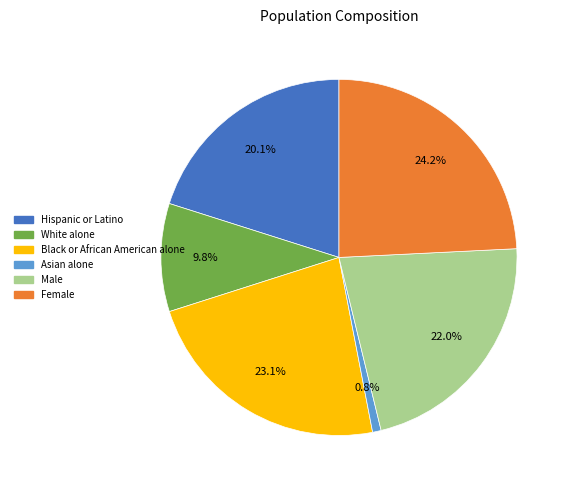

To the nearest percent, what is the difference between the largest and smallest slice percentages?

23%